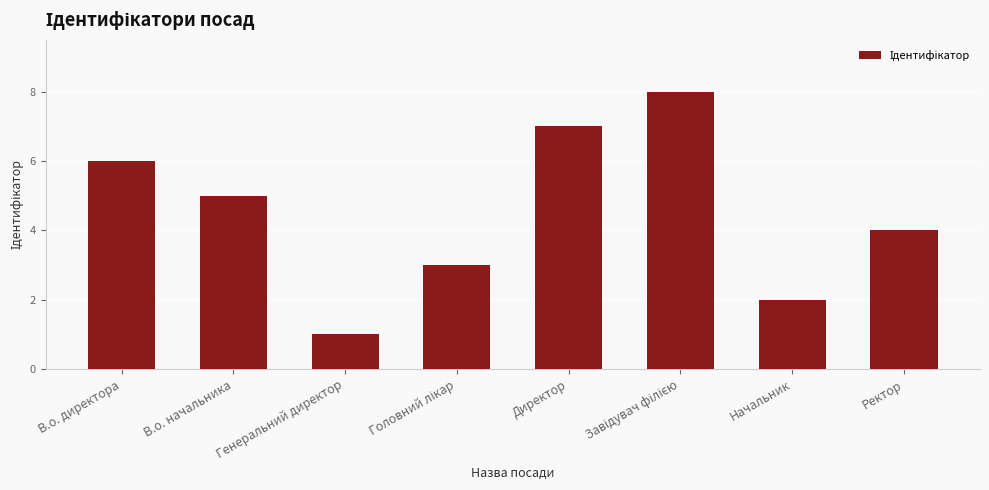

How many values are below 5?

4